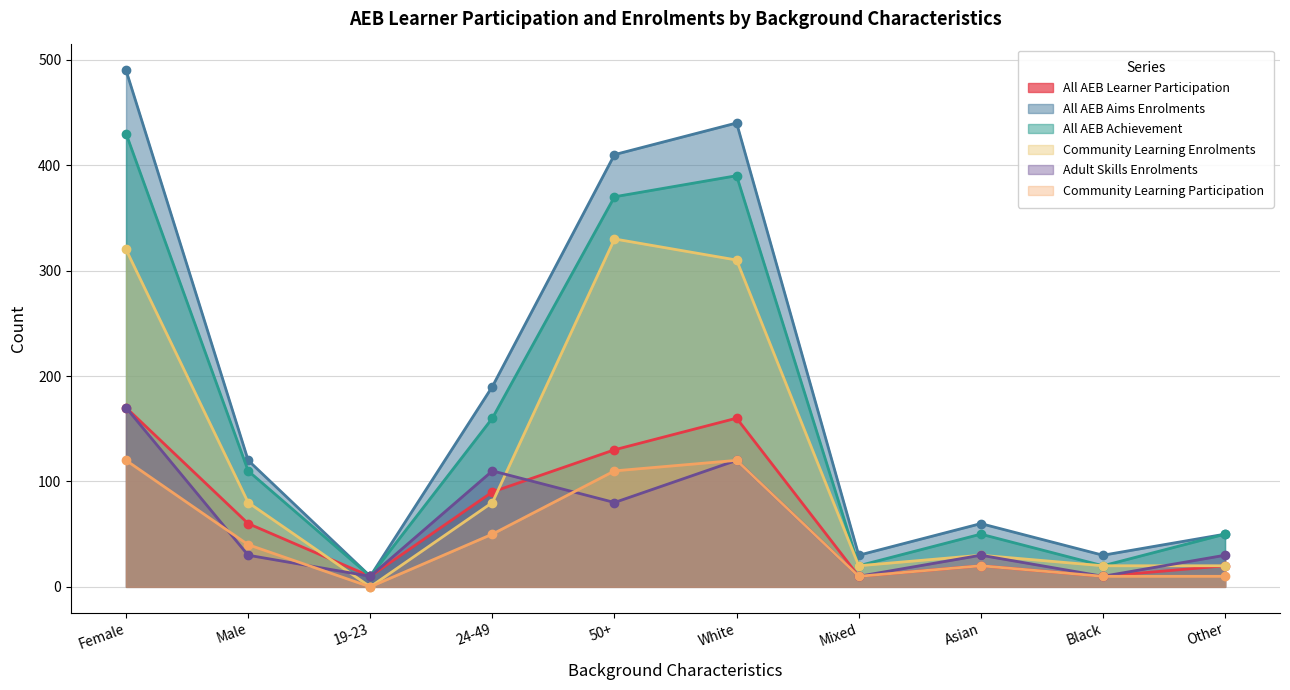

Which category has the highest value across all series?

Female